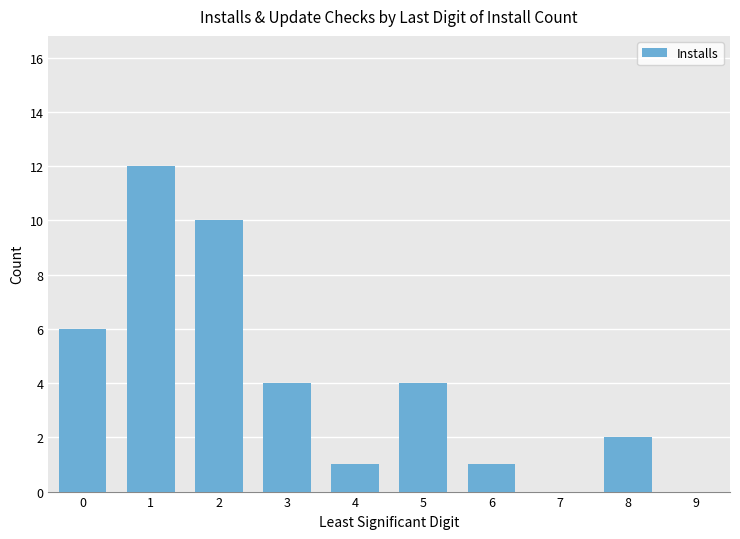

Reading right to left, list all the values displayed in this chart.

0	2	0	1	4	1	4	10	12	6